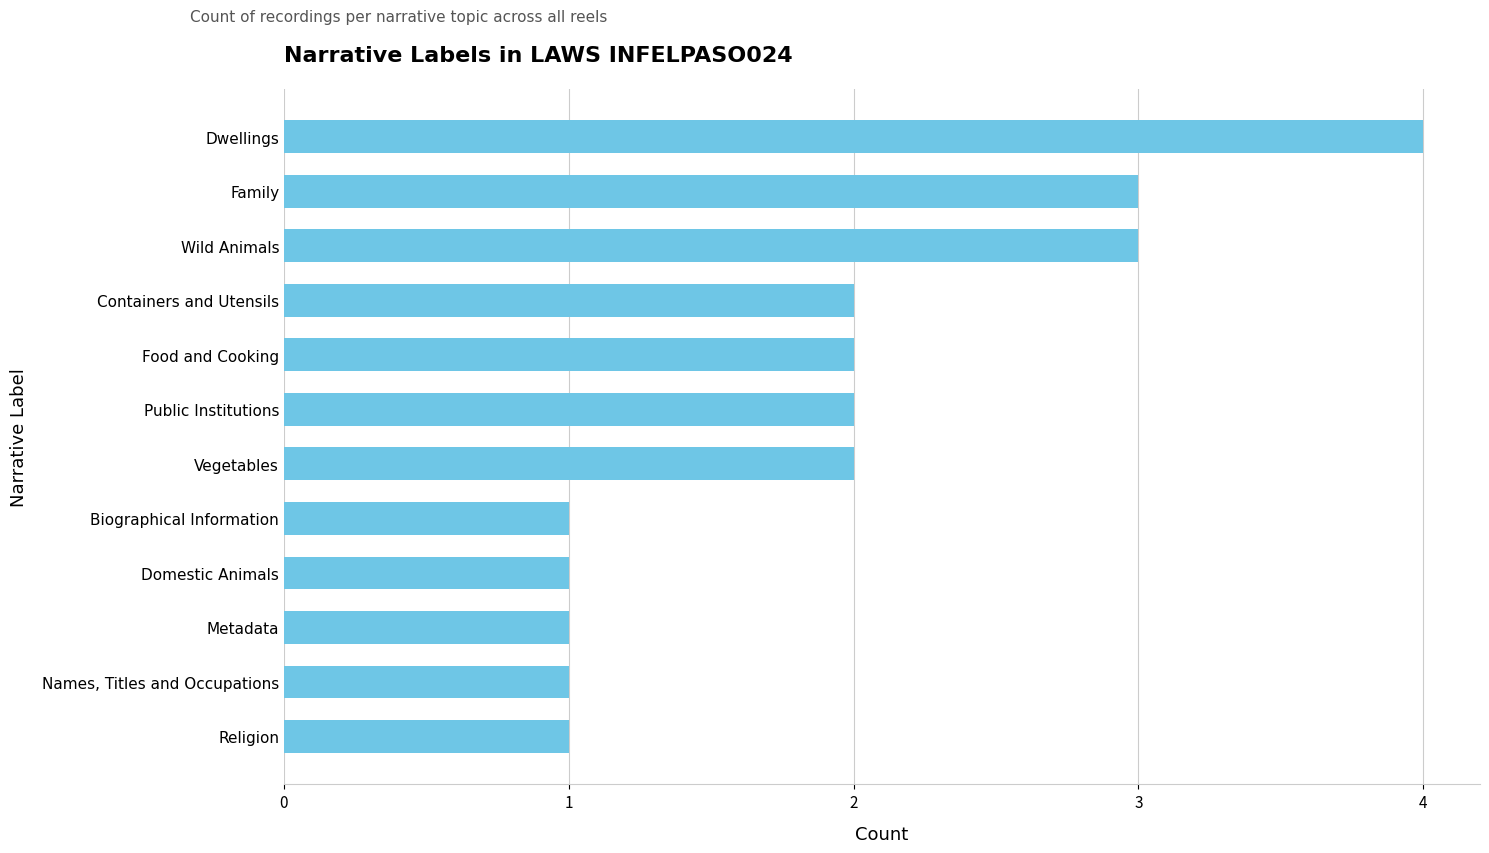

What is the sum of all values?

23